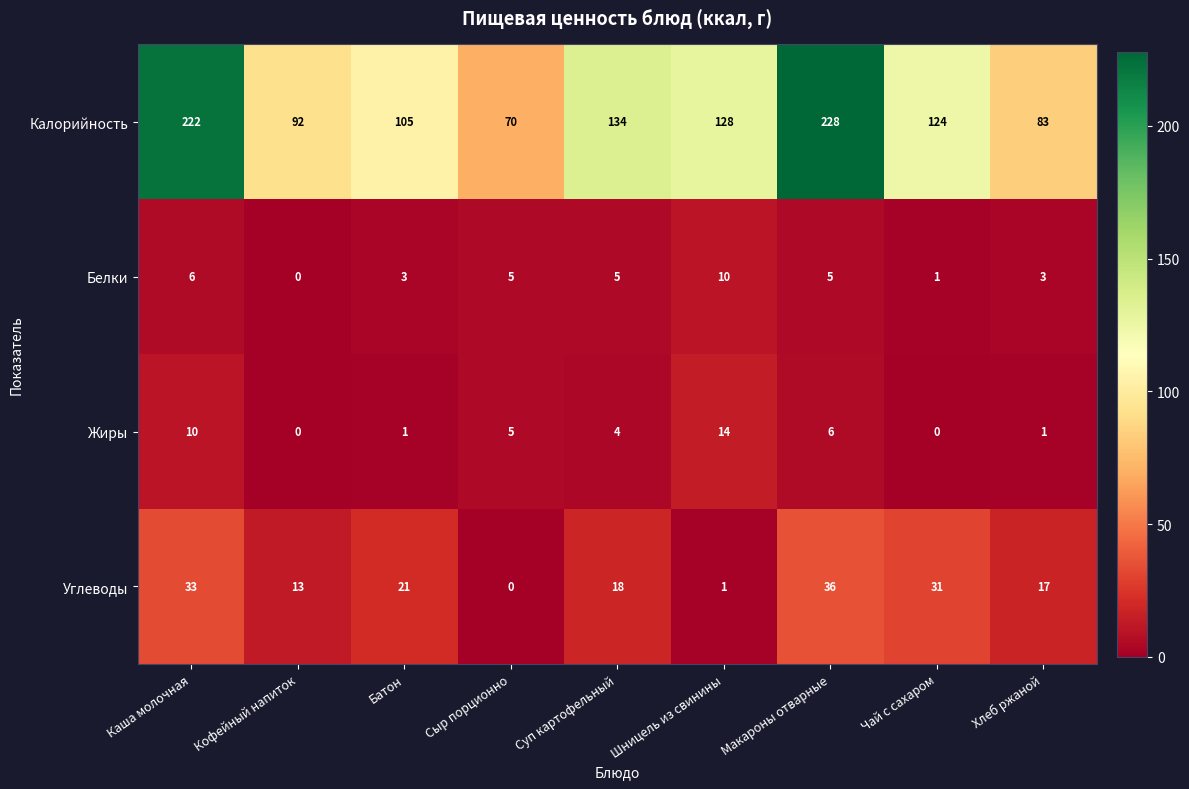

Between Шницель из свинины and Чай с сахаром, which series saw the biggest shift?

Углеводы